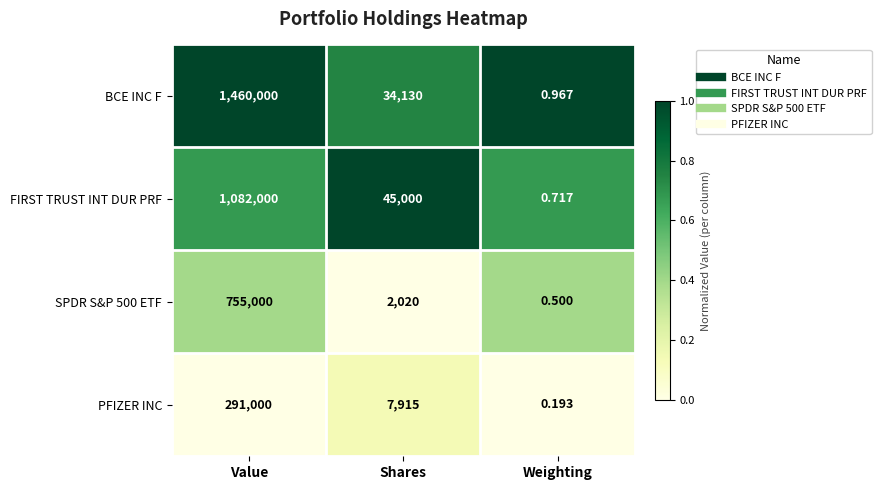

How many distinct data groups are displayed?

4